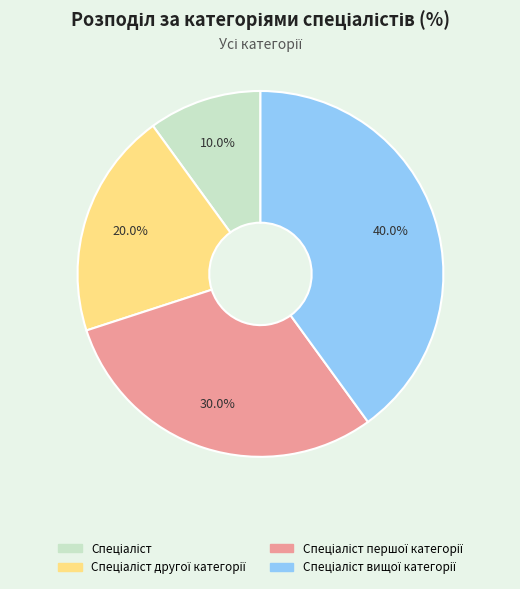

Is there a majority slice in this chart?

No